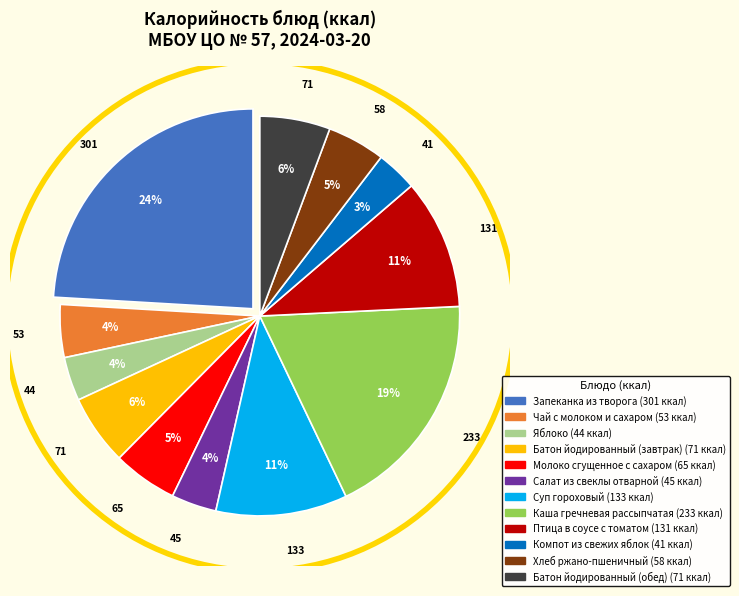

Does any single category account for the majority?

No